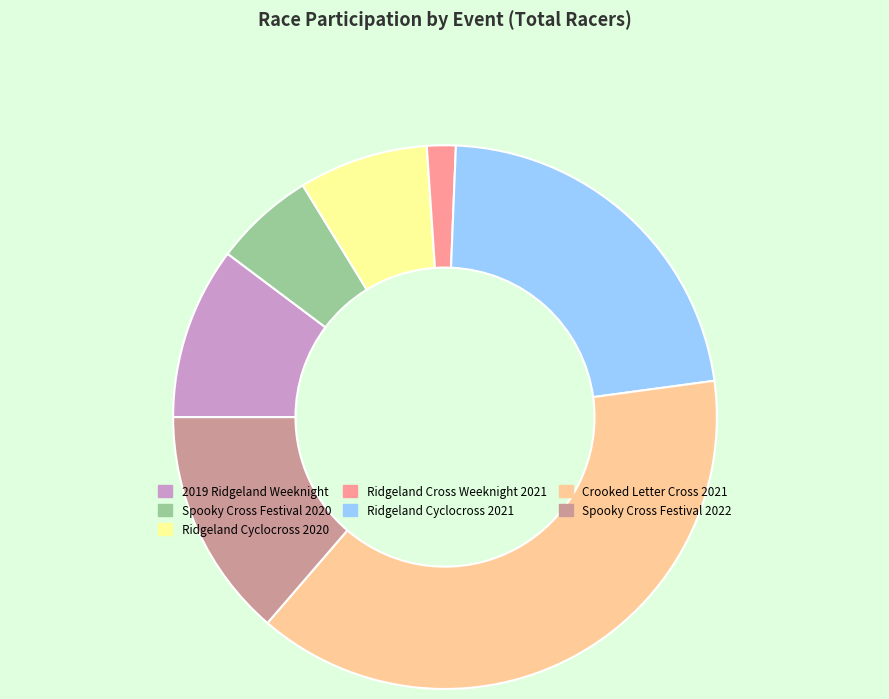

Is Ridgeland Cross Weeknight 2021 the majority of the pie?

No